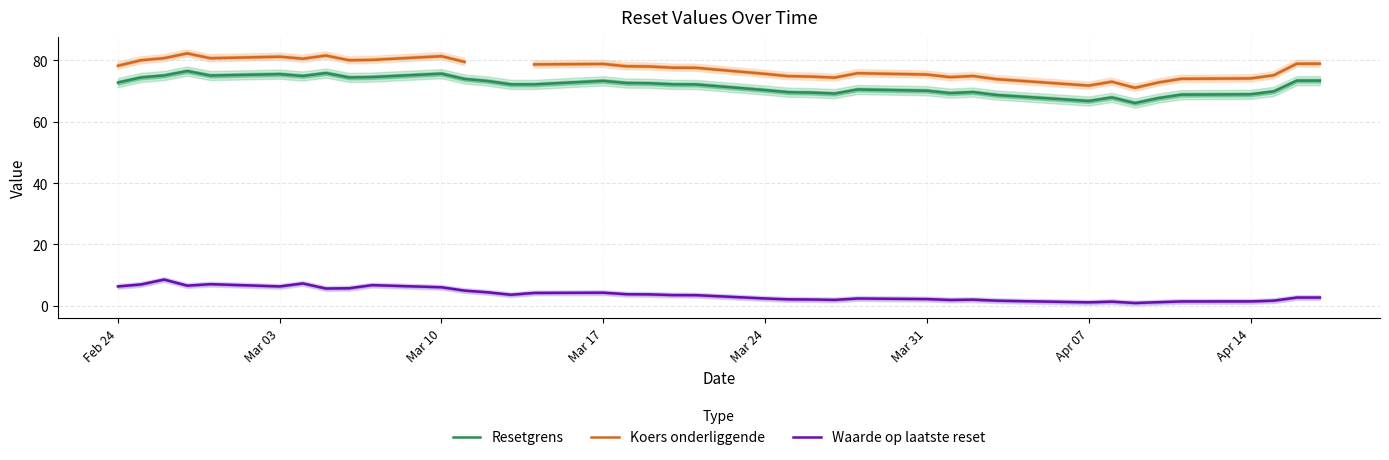

True or false: Resetgrens has more than 0 points higher than both neighbors.

True